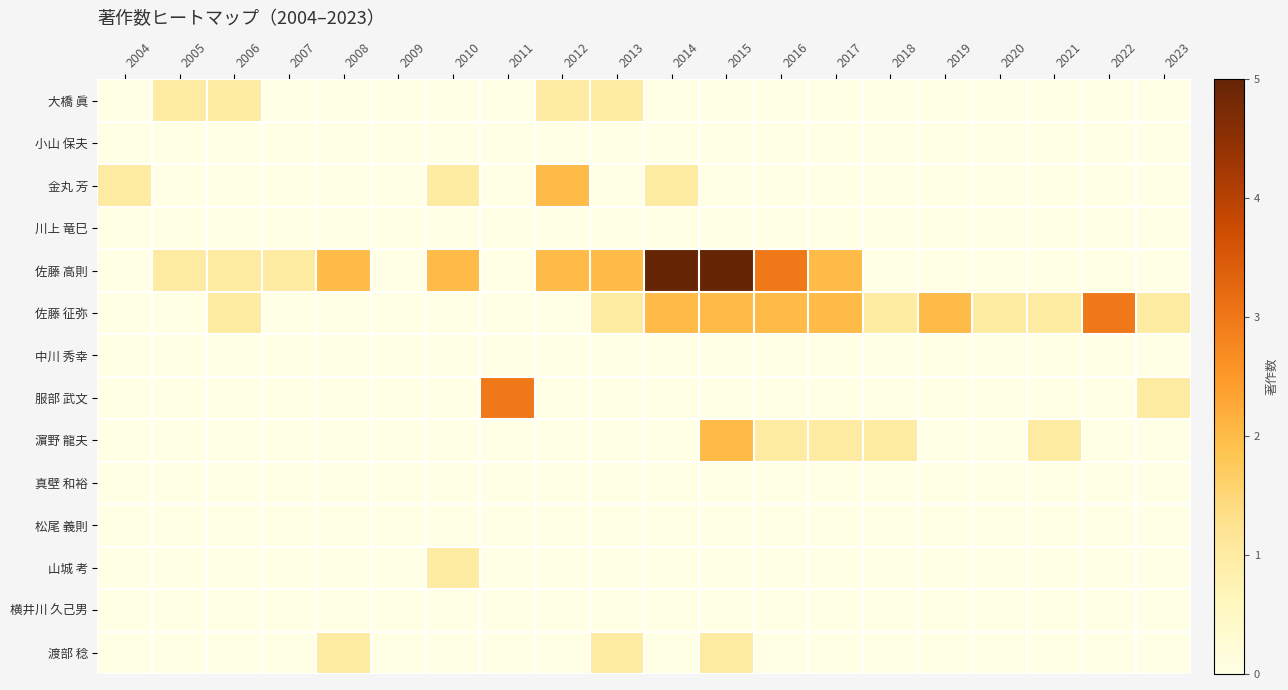

At which category is the sum across all series the highest?

2015